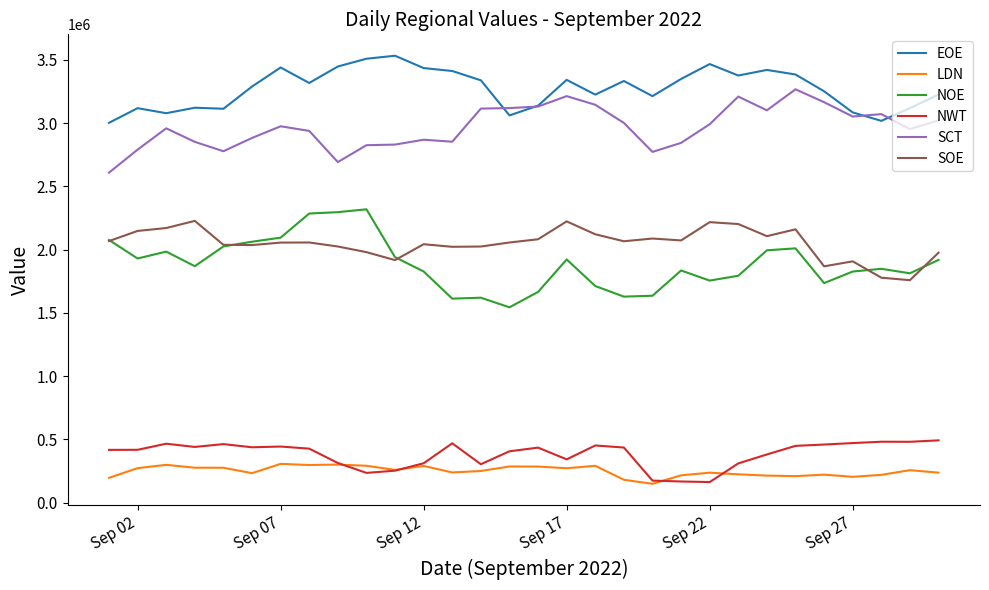

Does the chart have visible grid lines?

No